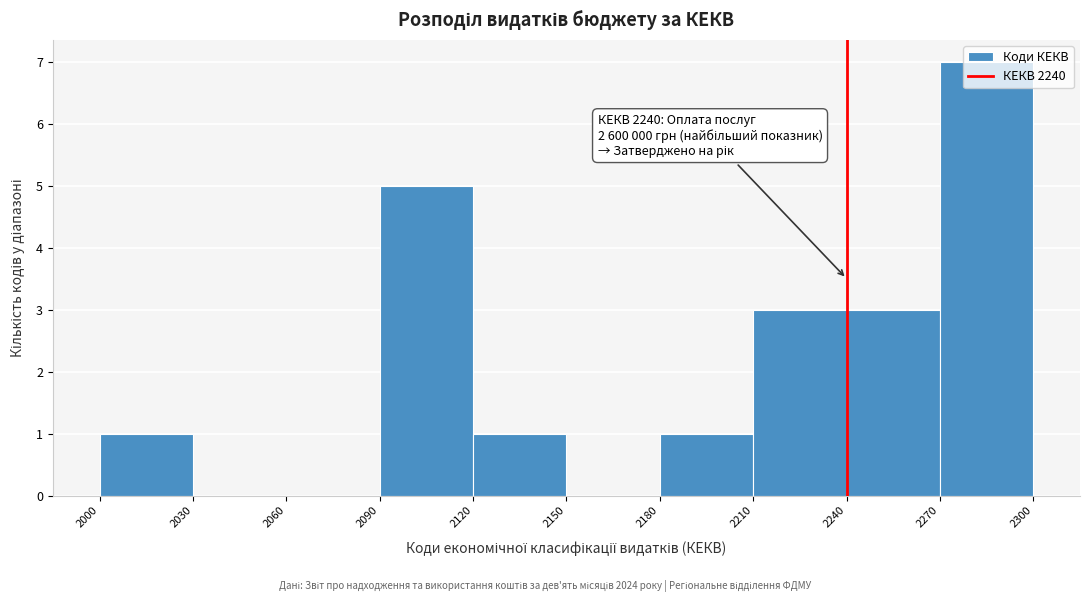

Which range on the x-axis has the tallest bar?

2270 to 2300